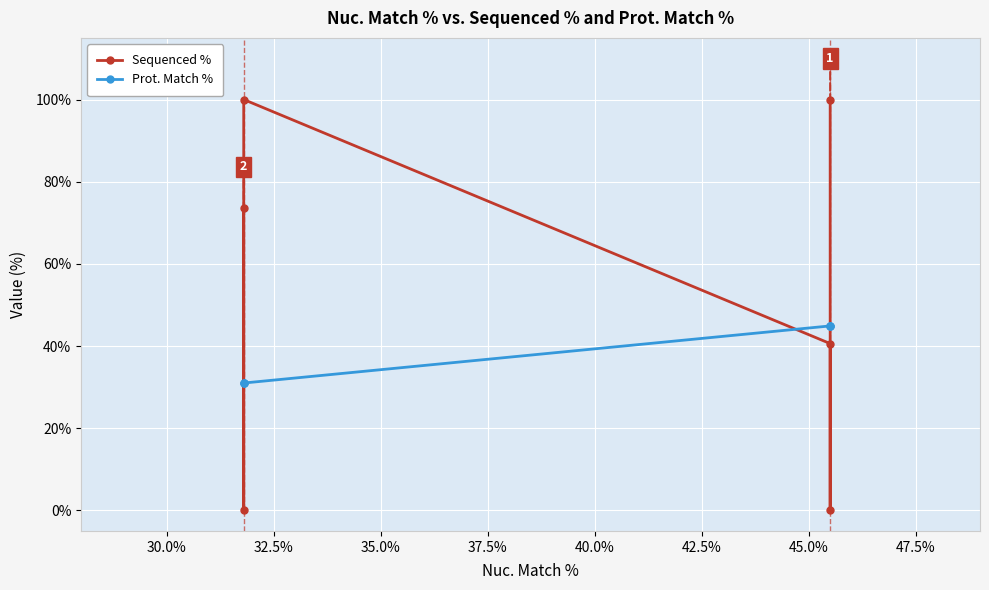

List the series in order of their overall mean, lowest first.

Prot. Match %, Sequenced %